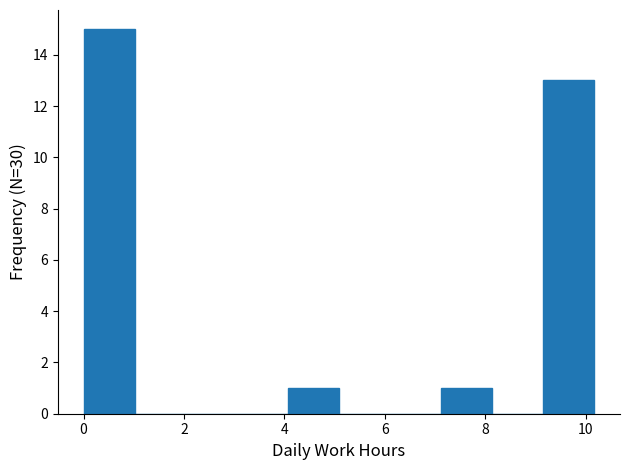

Reading left to right, list every bar in this chart as the range it spans on the x-axis followed by its height. Neither the bar edges nor the heights are printed on the chart, so give them approximately, as read against the axes.

0.0 to 1.0: 15
1.0 to 2.0: 0
2.0 to 3.0: 0
3.0 to 4.0: 0
4.0 to 5.0: 1
5.0 to 6.2: 0
6.2 to 7.2: 0
7.2 to 8.2: 1
8.2 to 9.2: 0
9.2 to 10.2: 13